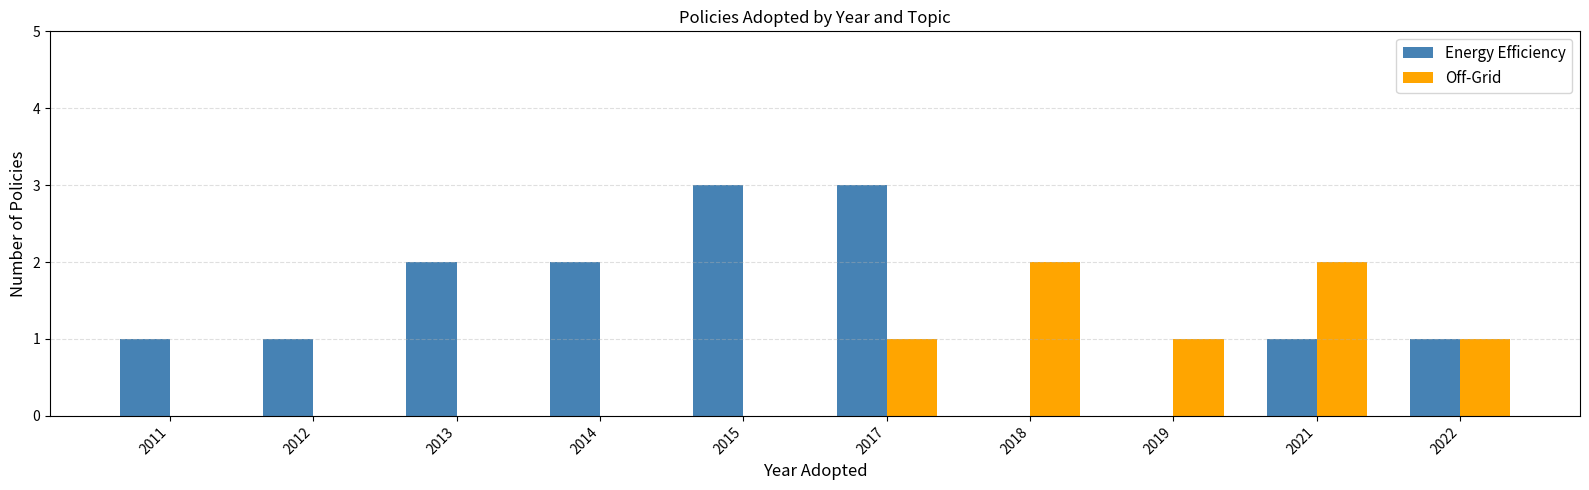

What is the sum of the Off-Grid values at 2022 and 2018?

3